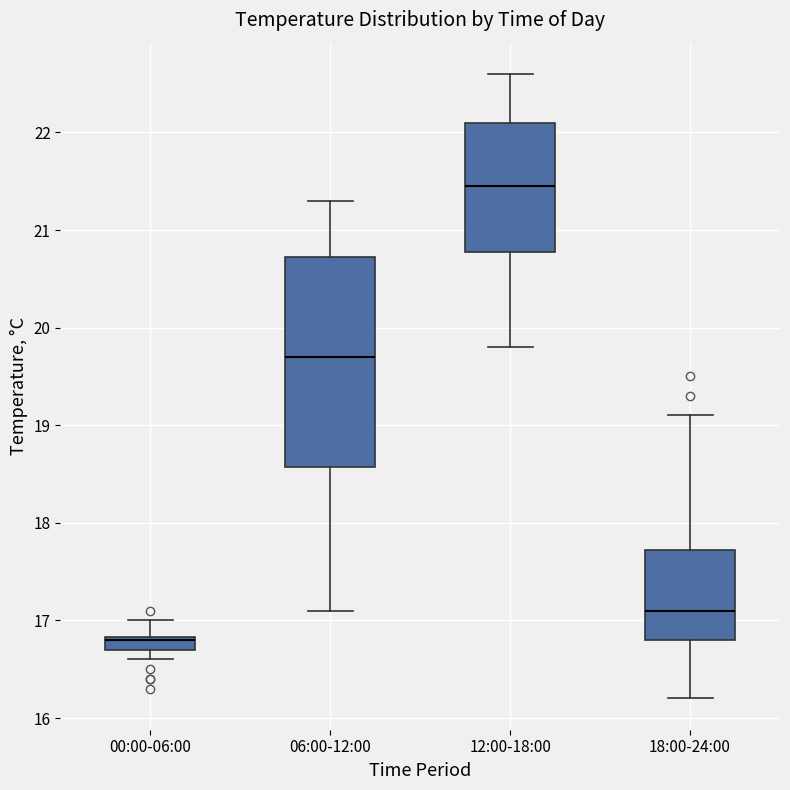

Where does the median line of the box for 18:00-24:00 sit on the y-axis? The values are not printed on the chart, so give them approximately, as read against the axis.

17.1